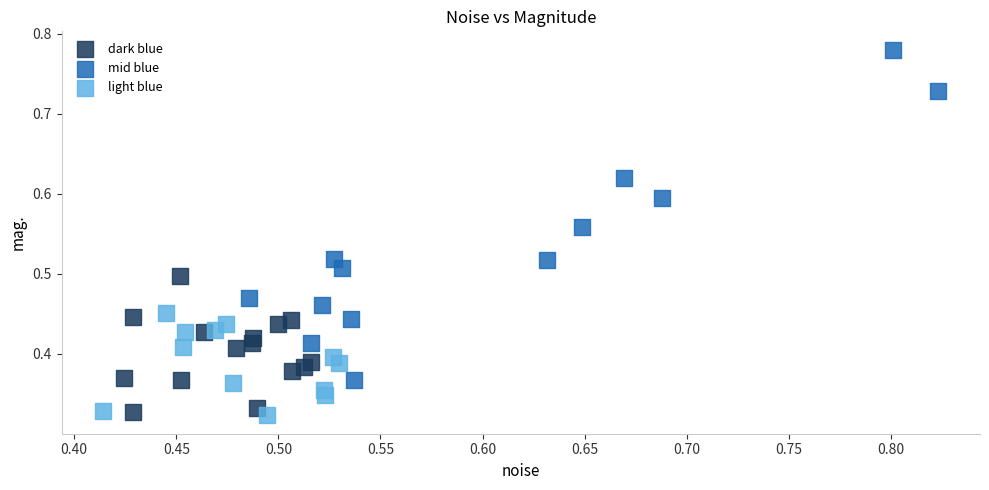

Which series reaches the maximum Y coordinate?

mid blue